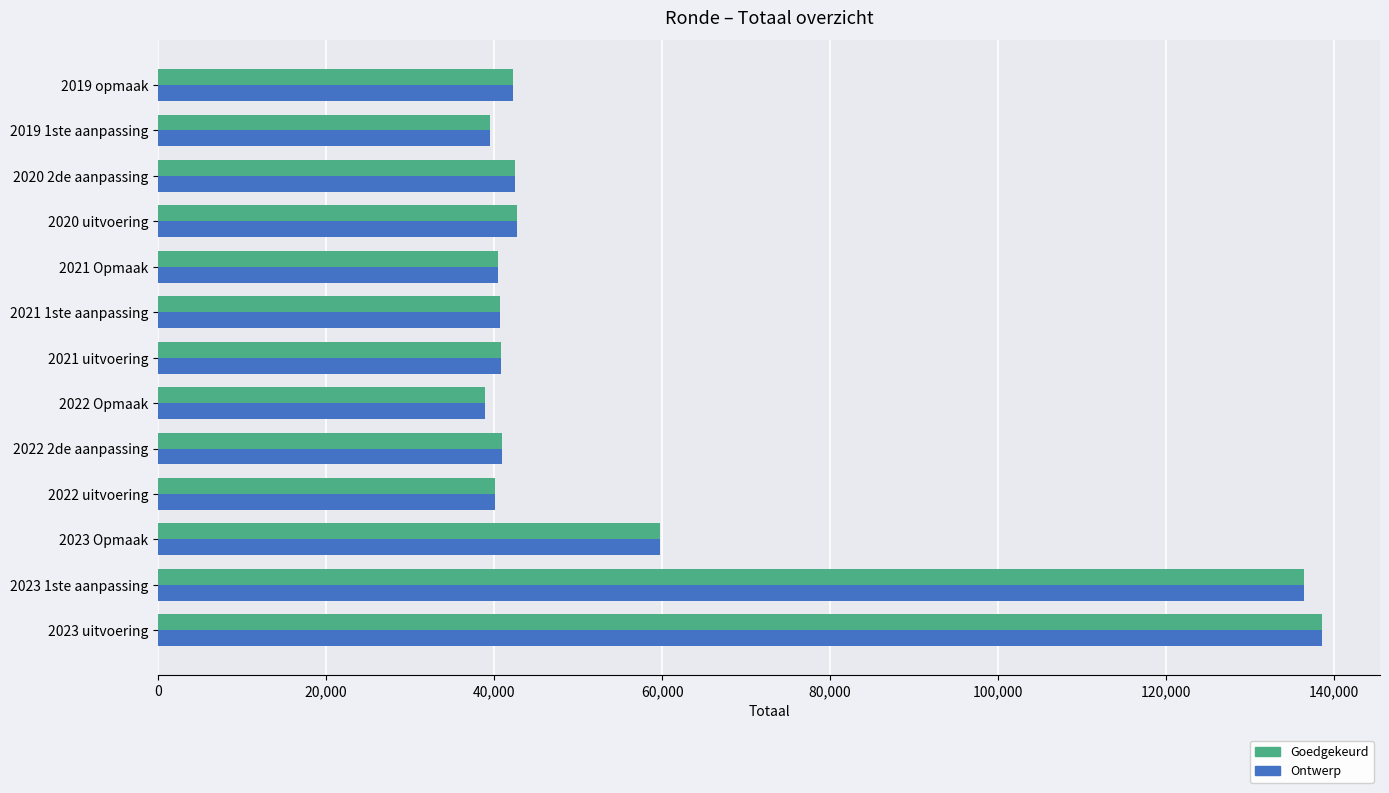

How many categories are shown in the chart?

13